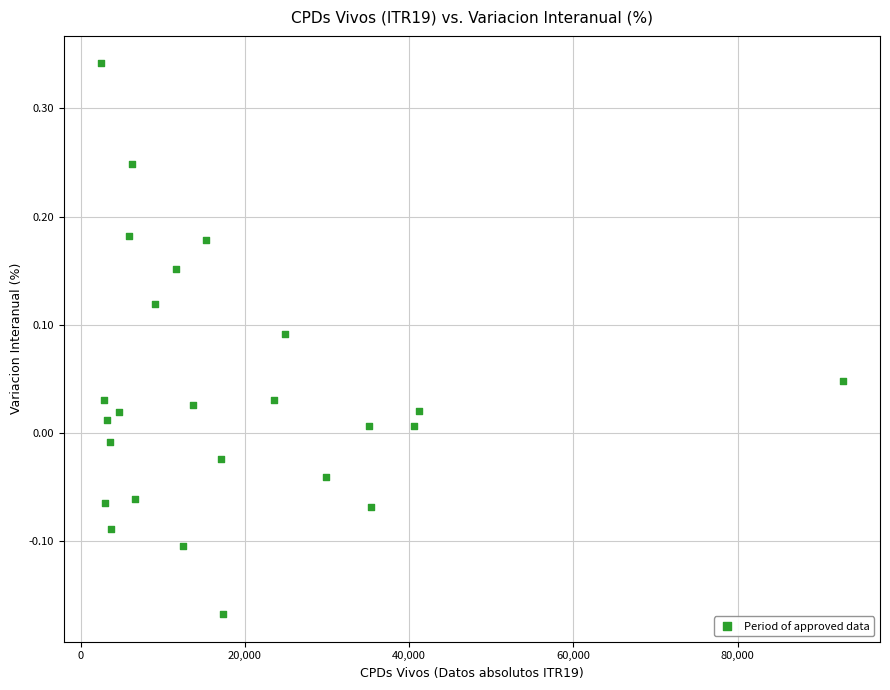

What is the range of X values (max minus min)?

90369.0